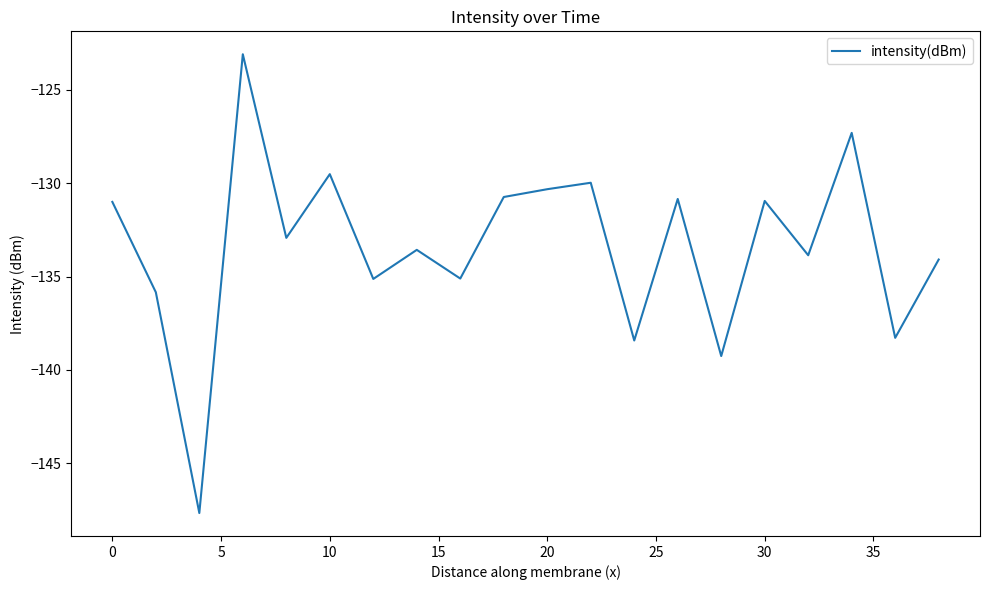

What is the greatest value displayed?

-123.1